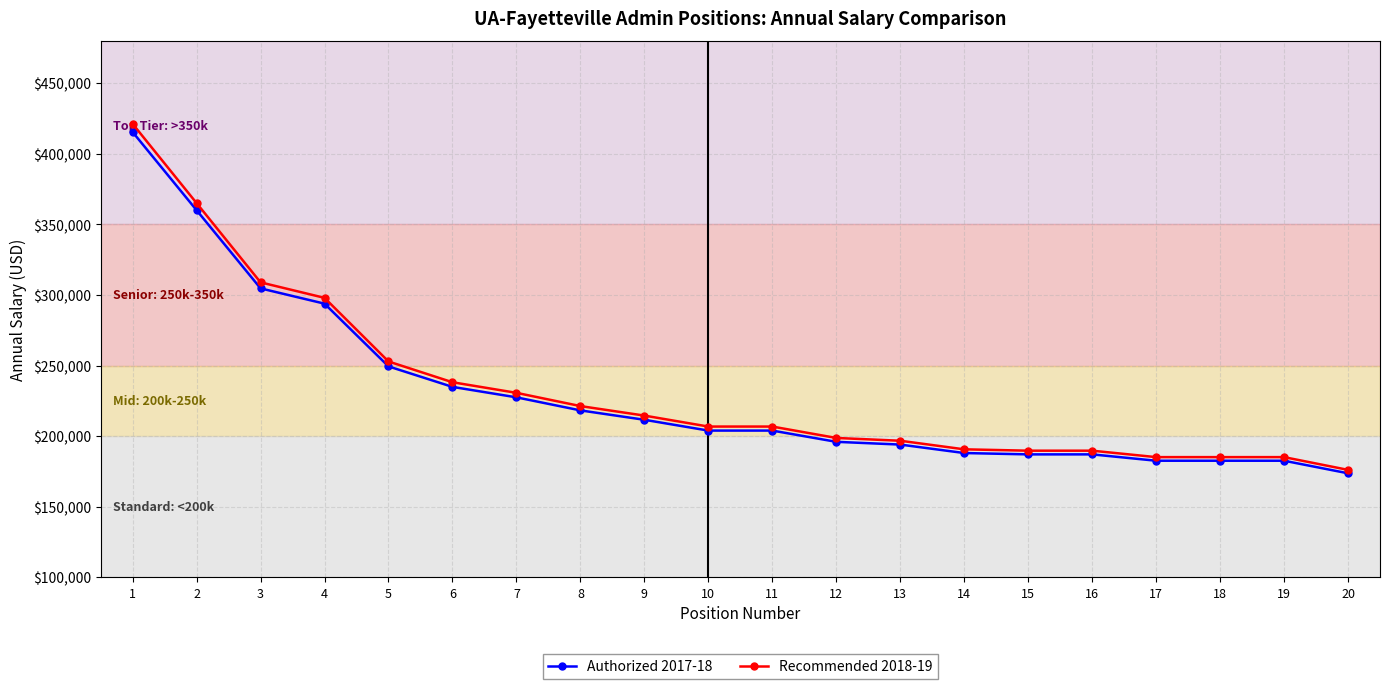

Is the value of Recommended 2018-19 at 7 greater than the value of Authorized 2017-18 at 16?

Yes